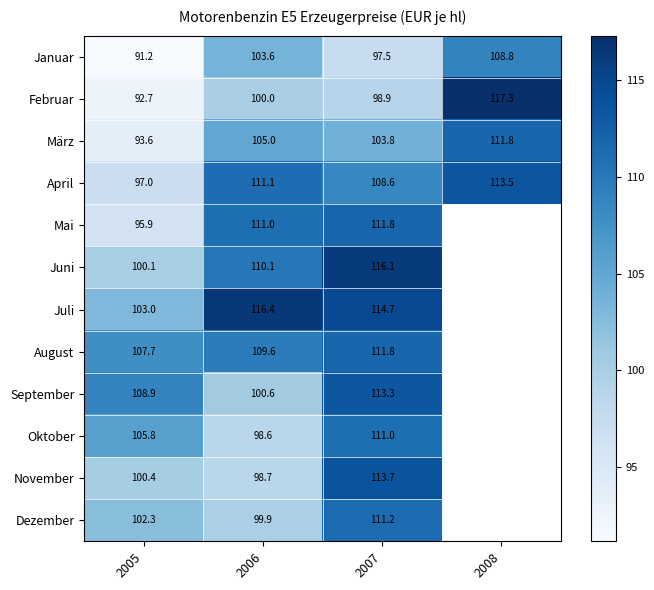

At which label does März reach its peak?

2008